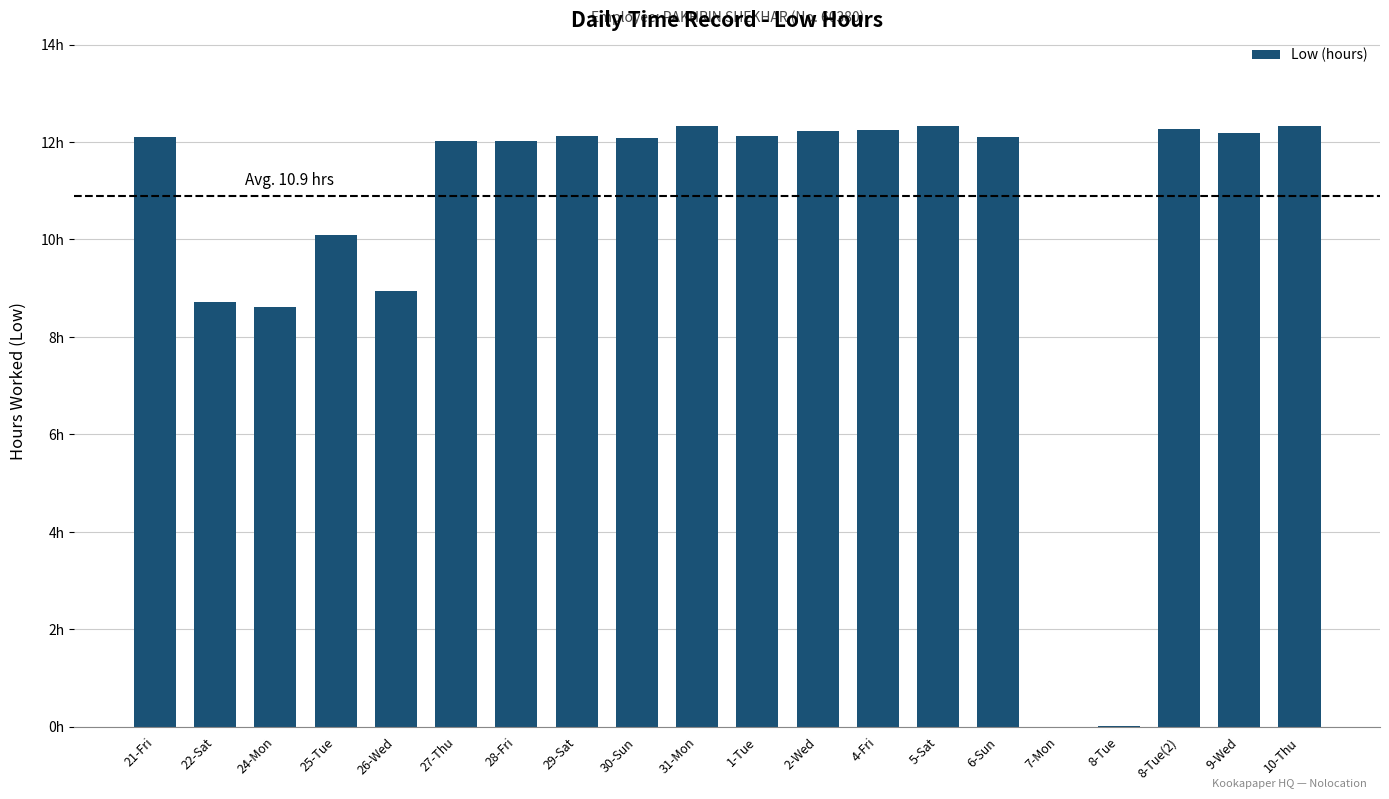

Are the bars horizontal?

No